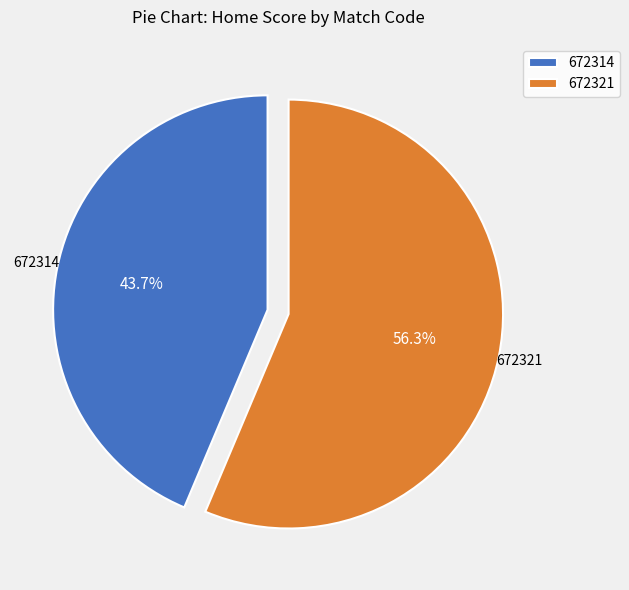

Is there any slice that represents more than half of the pie?

Yes